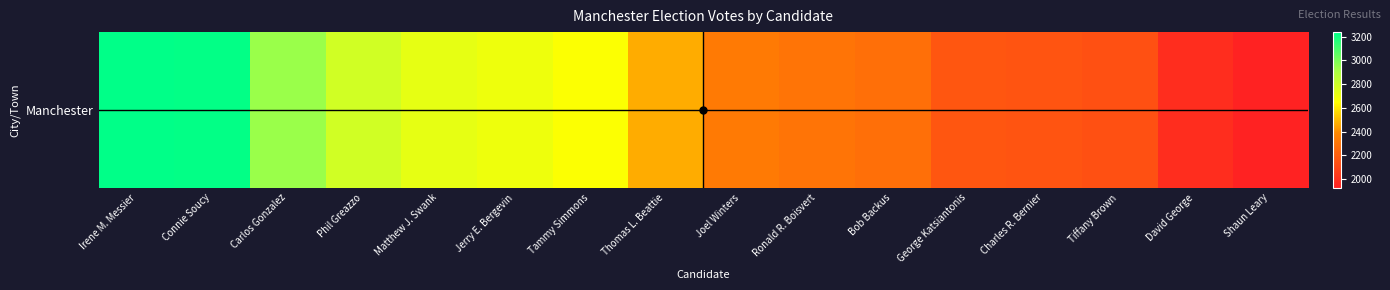

Reading left to right, transcribe all the data shown in this chart.

3238	3232	2938	2792	2724	2697	2655	2465	2324	2297	2278	2164	2152	2141	1978	1926